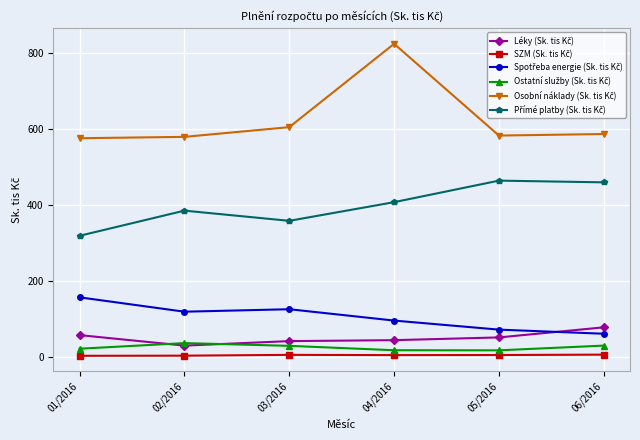

Which label corresponds to the largest value in the chart?

04/2016